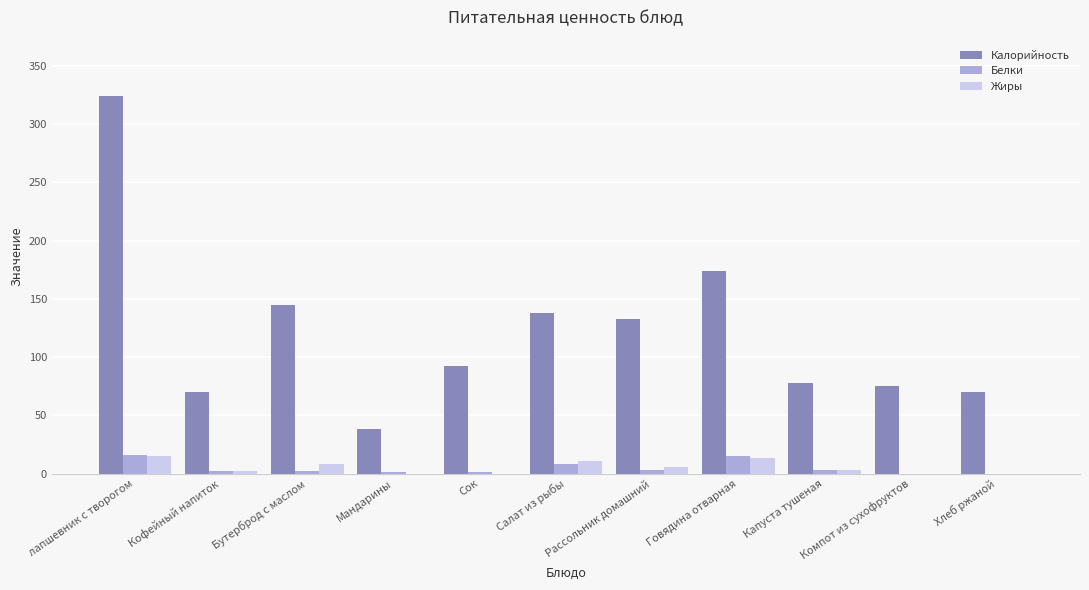

Is it true that Калорийность equals 80 at Говядина отварная?

False